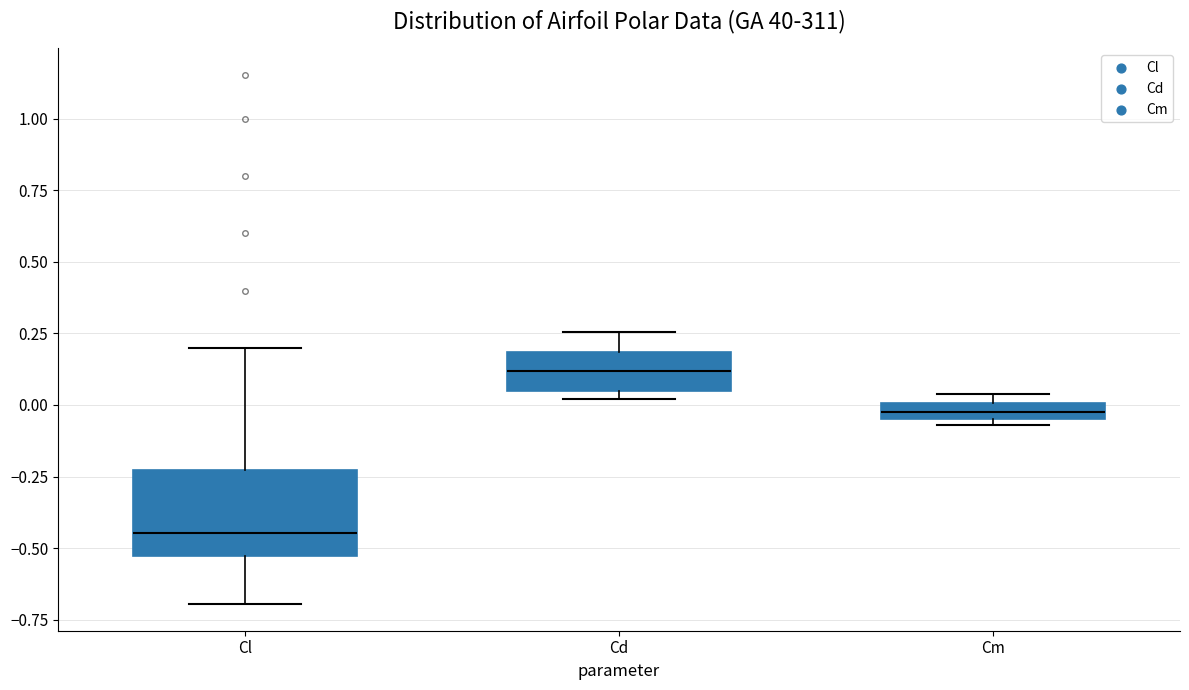

Comparing the boxes themselves (not the whiskers), which one is the tallest?

Cl